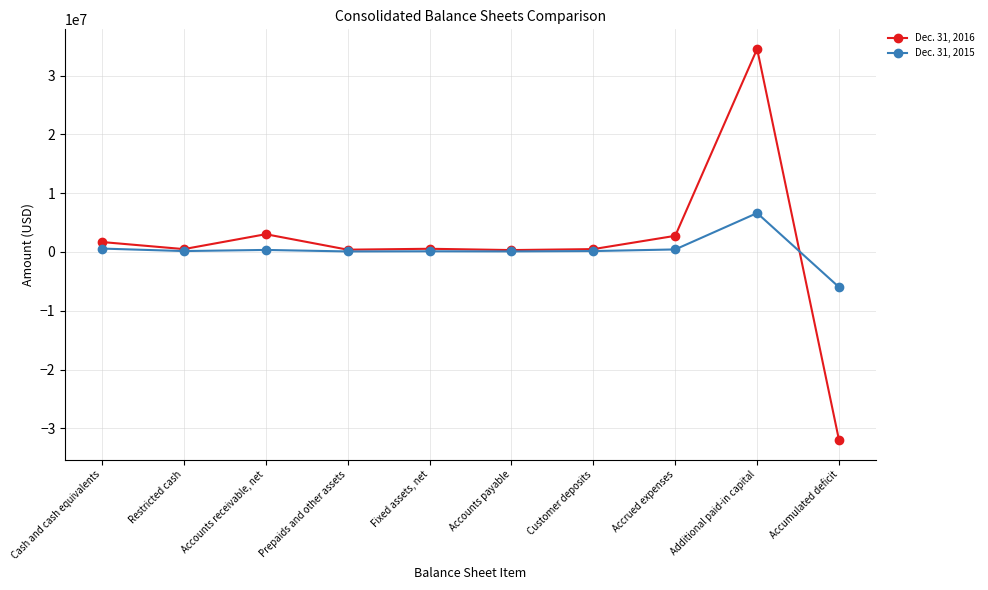

List the series in order of their peak value, lowest first.

Dec. 31, 2015, Dec. 31, 2016